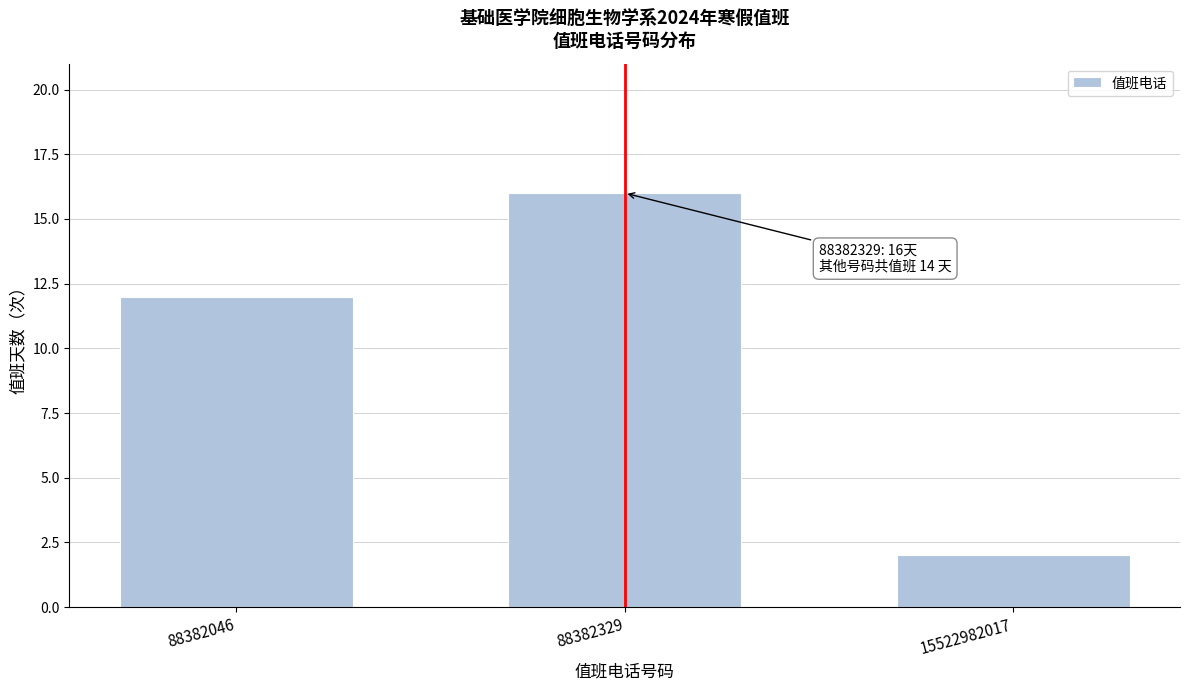

Reading left to right, what are all the values shown in this chart?

12	16	2